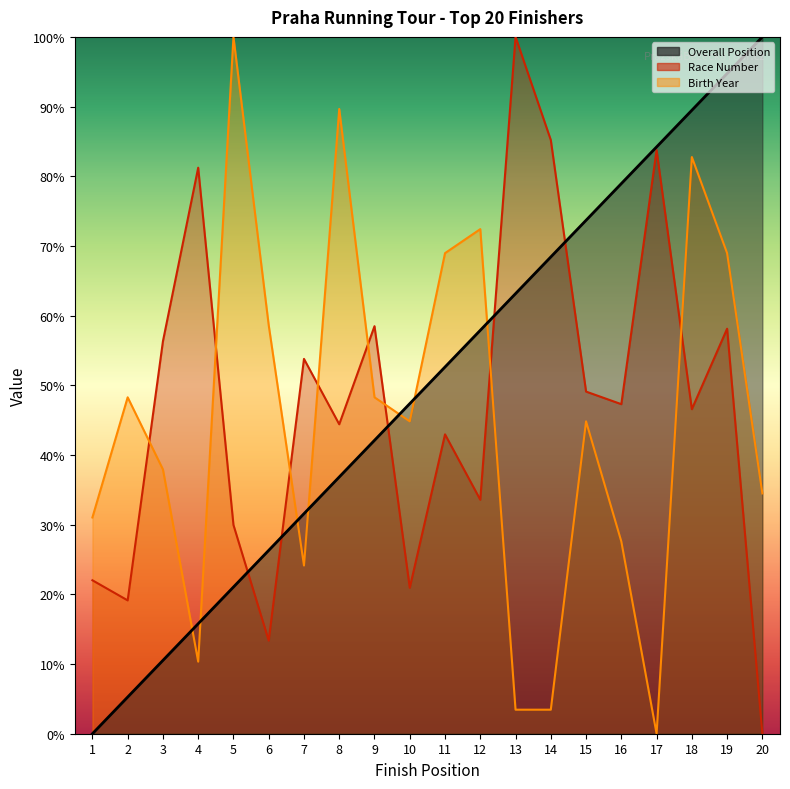

How many lines are shown in the chart?

3